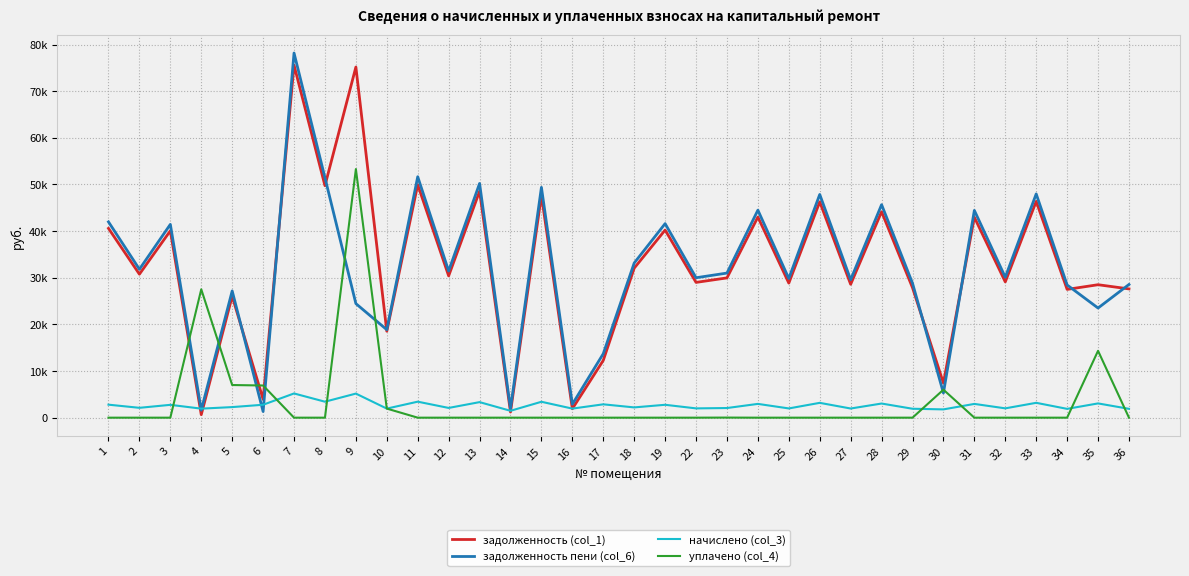

Reading right to left, list all the values displayed in this chart.

задолженность (col_1): 27612.2	28509.7	27508.7	46382.2	29111.6	42969.3	7404.0	27870.8	44158.7	28594.5	46278.7	28853.0	43021.1	29973.1	29008.2	40228.7	32059.0	12280.7	1907.3	47685.8	1208.9	48553.9	30404.2	49949.8	18536.9	75183.5	49745.8	75597.2	3932.2	26041.5	644.9	40073.8	30766.3	40590.8
задолженность пени (col_6): 28560.5	23509.7	28453.6	47975.3	30111.5	44445.2	5292.0	28828.0	45675.4	29576.6	47868.2	29844.0	44498.8	31006.8	30004.5	41610.5	33160.1	13712.2	2880.6	49390.7	1945.9	50221.6	31448.5	51665.5	18861.2	24459.8	51457.8	78193.7	1317.5	27176.4	1612.8	41450.2	31823.0	41985.0
начислено (col_3): 1896.8	3058.3	1889.6	3186.1	1999.8	2951.7	1776.0	1914.5	3033.4	1964.3	3179.0	1982.0	2955.2	2067.2	1992.7	2763.5	2202.2	2862.9	1946.5	3409.9	1474.1	3335.3	2088.6	3431.2	1946.5	5164.6	3424.1	5193.0	2770.6	2269.7	1935.8	2752.8	2113.4	2788.3
уплачено (col_4): 0.0	14339.1	0.0	0.0	0.0	0.0	6000.0	0.0	0.0	0.0	0.0	0.0	0.0	20.0	0.0	0.0	0.0	0.0	0.0	0.0	0.0	0.0	0.0	0.0	1947.6	53306.0	0.0	0.0	6900.0	7000.0	27526.0	0.0	0.0	0.0